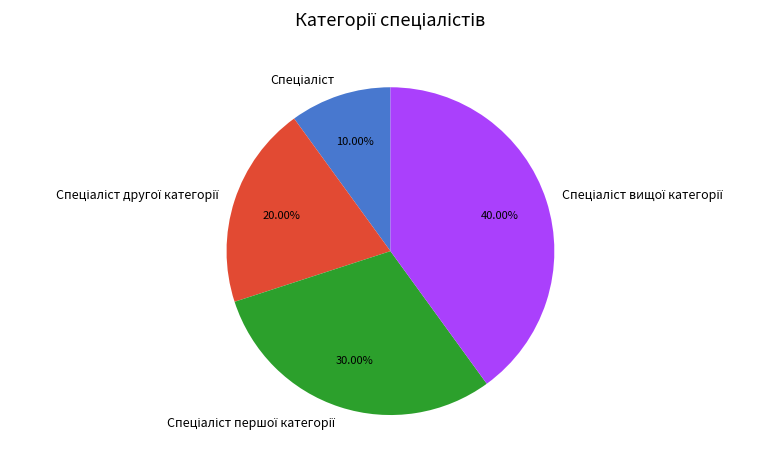

Is there any slice that represents more than half of the pie?

No